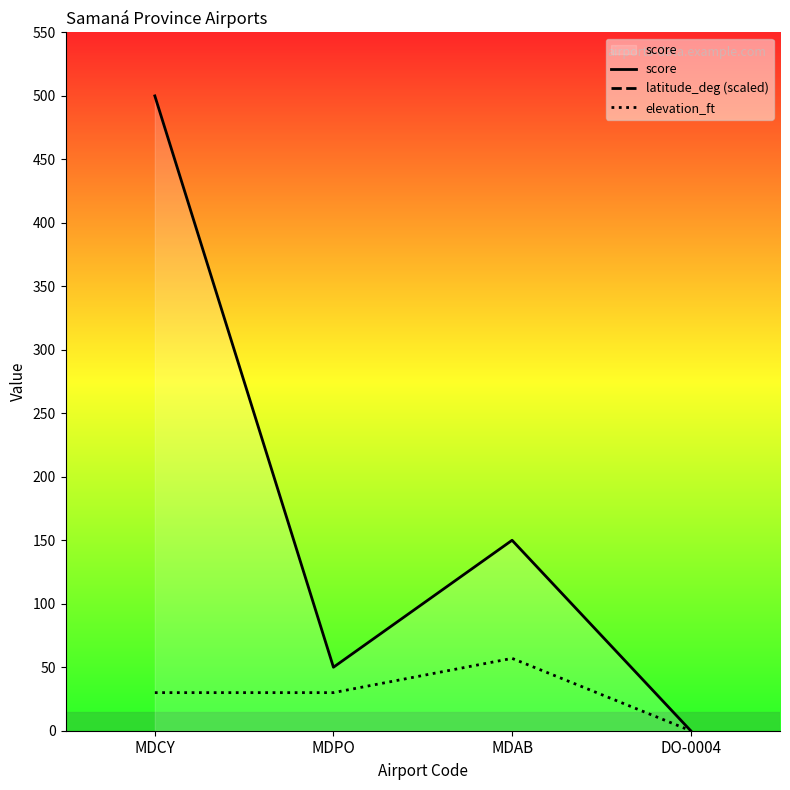

Where is latitude_deg (scaled) nearest to the value 1299?

MDCY